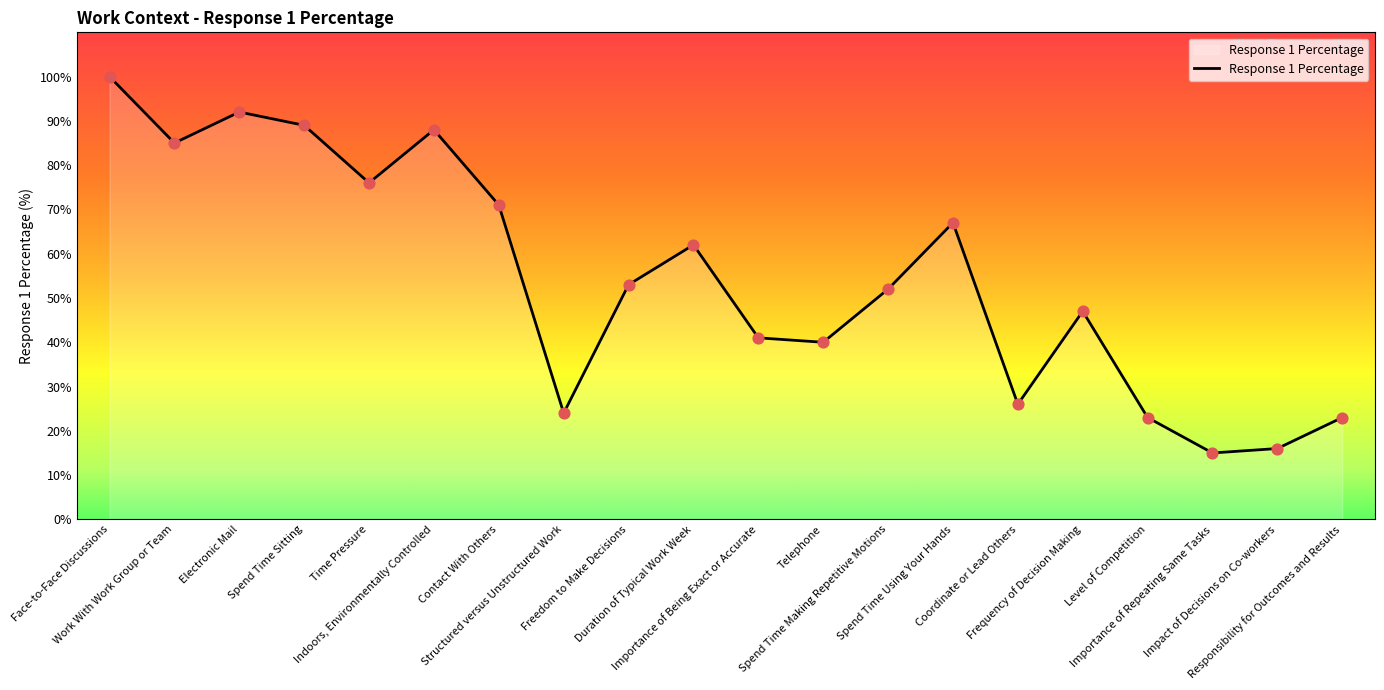

Which has a higher value, Structured versus Unstructured Work or Frequency of Decision Making?

Frequency of Decision Making